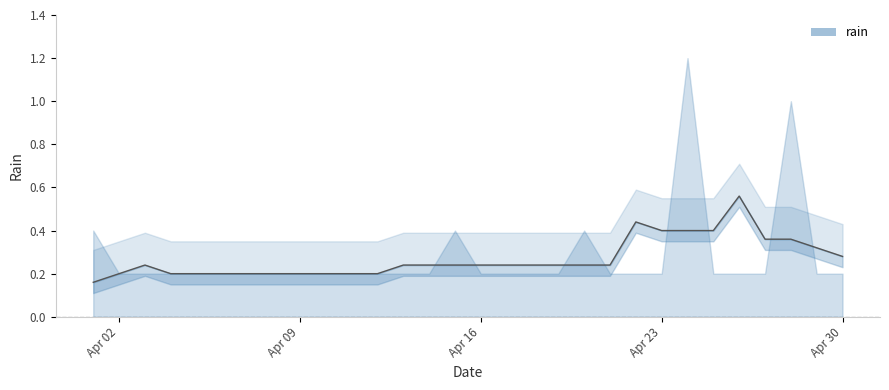

List the labels in order of value, smallest first.

2012-04-02, 2012-04-03, 2012-04-04, 2012-04-05, 2012-04-06, 2012-04-07, 2012-04-08, 2012-04-09, 2012-04-10, 2012-04-11, 2012-04-12, 2012-04-13, 2012-04-14, 2012-04-16, 2012-04-17, 2012-04-18, 2012-04-19, 2012-04-21, 2012-04-22, 2012-04-23, 2012-04-25, 2012-04-26, 2012-04-27, 2012-04-29, 2012-04-30, 2012-04-01, 2012-04-15, 2012-04-20, 2012-04-28, 2012-04-24